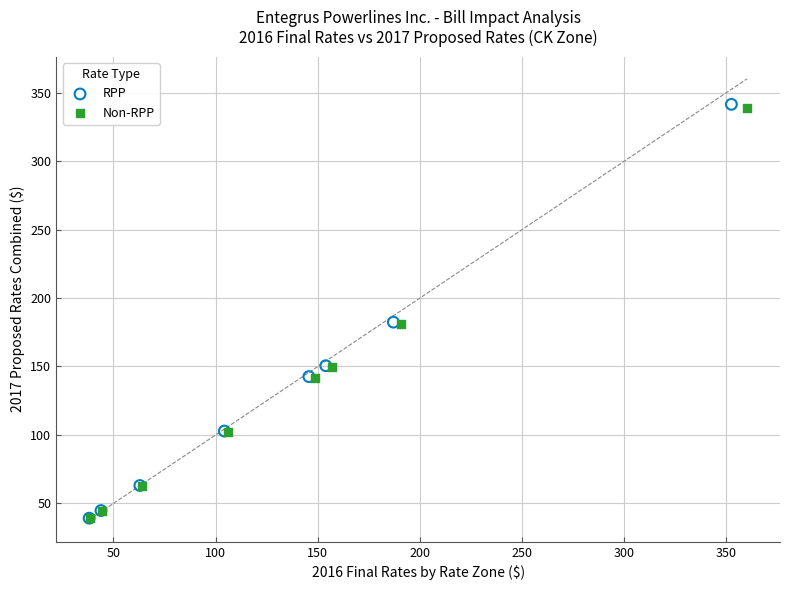

Which series has the largest Y range (max minus min)?

RPP